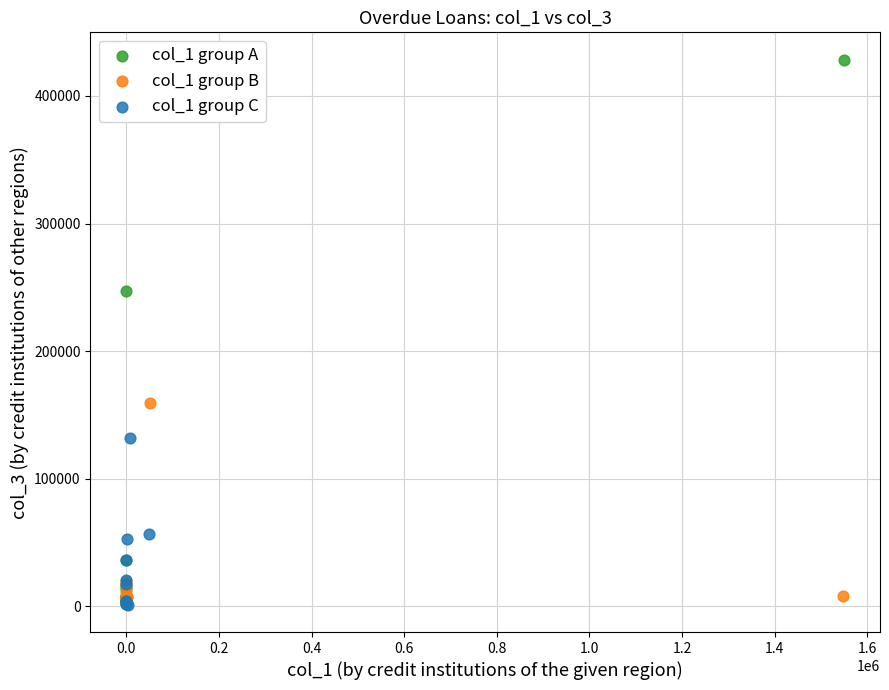

Which series has the widest spread of Y values?

col_1 group A